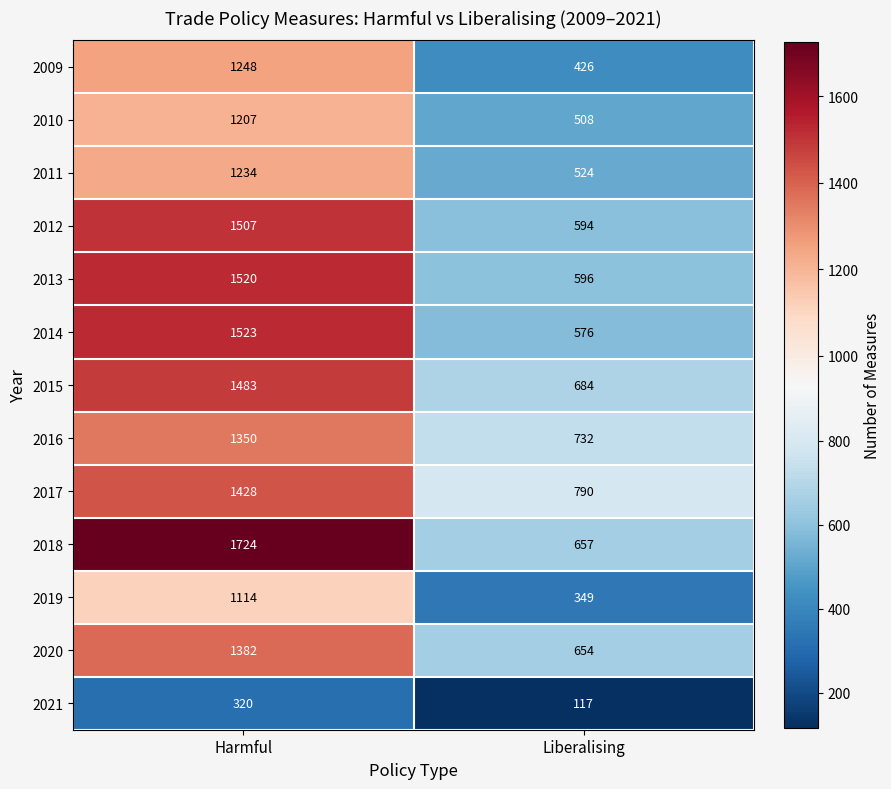

Reading right to left, extract all data points from this chart.

2009: Liberalising=426	Harmful=1248
2010: Liberalising=508	Harmful=1207
2011: Liberalising=524	Harmful=1234
2012: Liberalising=594	Harmful=1507
2013: Liberalising=596	Harmful=1520
2014: Liberalising=576	Harmful=1523
2015: Liberalising=684	Harmful=1483
2016: Liberalising=732	Harmful=1350
2017: Liberalising=790	Harmful=1428
2018: Liberalising=657	Harmful=1724
2019: Liberalising=349	Harmful=1114
2020: Liberalising=654	Harmful=1382
2021: Liberalising=117	Harmful=320